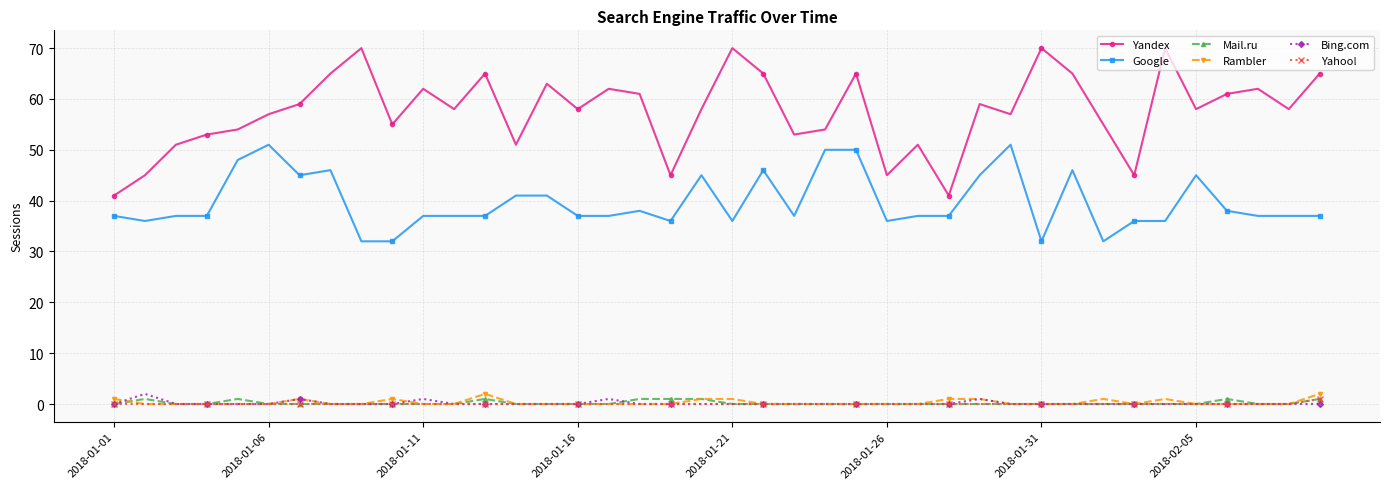

True or false: Yandex and Mail.ru intersect in this chart.

False